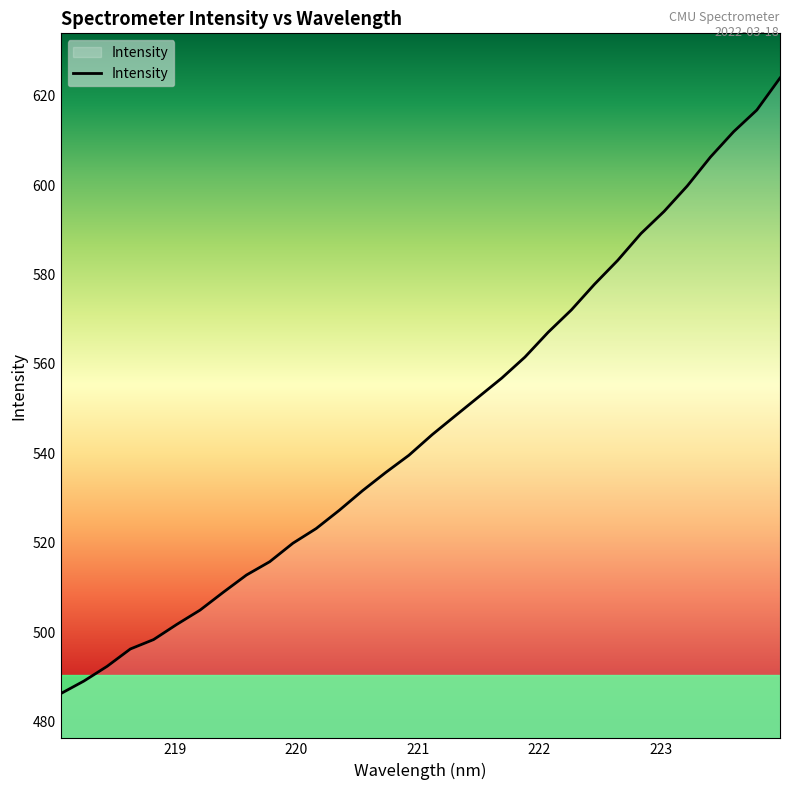

What is the smallest value displayed?

486.2